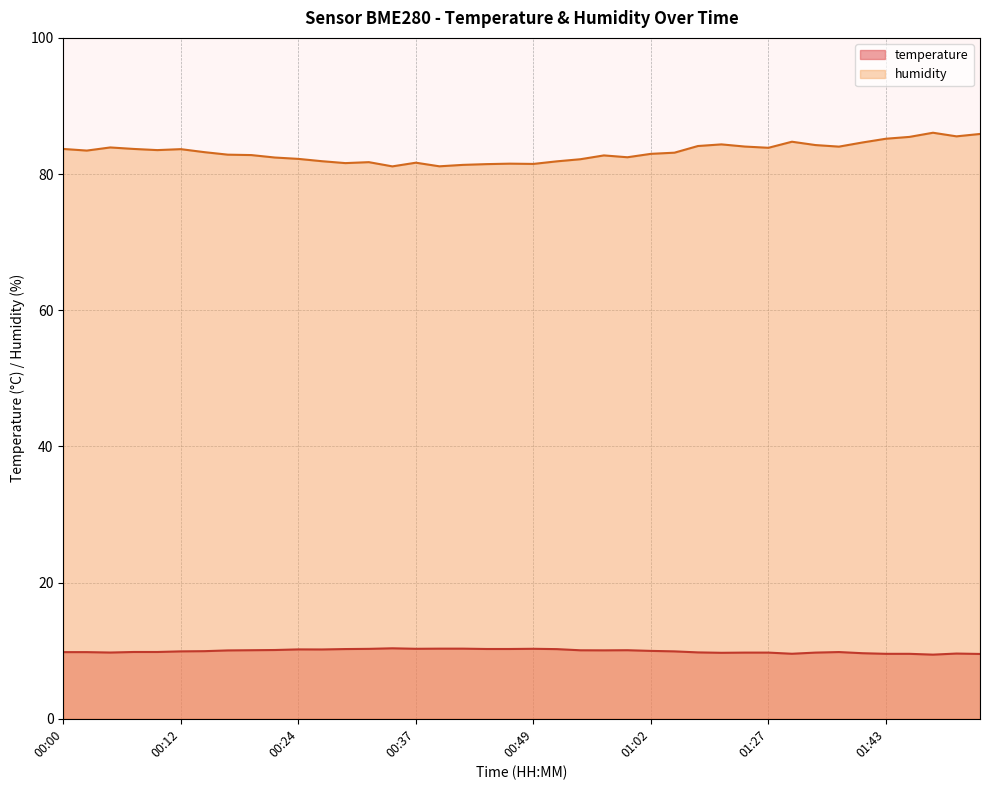

The value of temperature at 01:43 is 9.5. True or false?

True